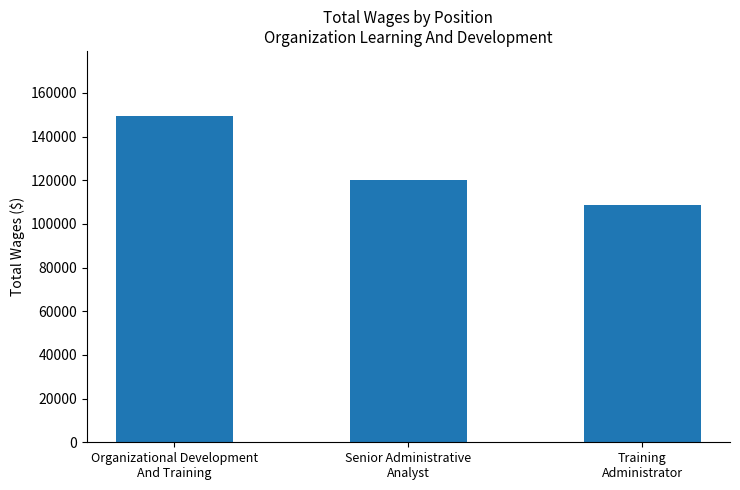

What position from the right is Organizational Development
And Training?

3